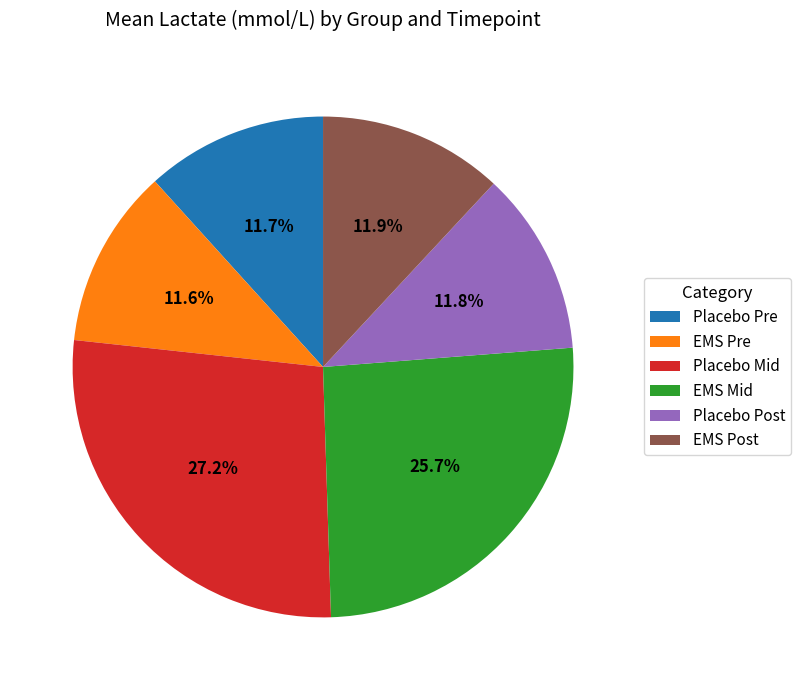

Approximately how many times larger is the value at Placebo Post compared to Placebo Pre?

1.0